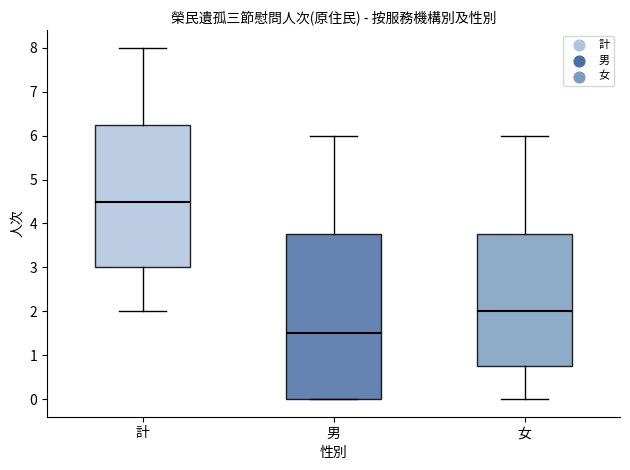

Reading left to right, transcribe this box plot: for each box, give where its median line is, the range the box spans, and where its two whiskers end, as read against the y-axis. The values are not printed on the chart, so give them approximately, as read against the axis.

計: median 4.5, box 3.0 to 6.3, whiskers 2.0 to 8.0
男: median 1.5, box 0.0 to 3.8, whiskers 0.0 to 6.0
女: median 2.0, box 0.8 to 3.8, whiskers 0.0 to 6.0